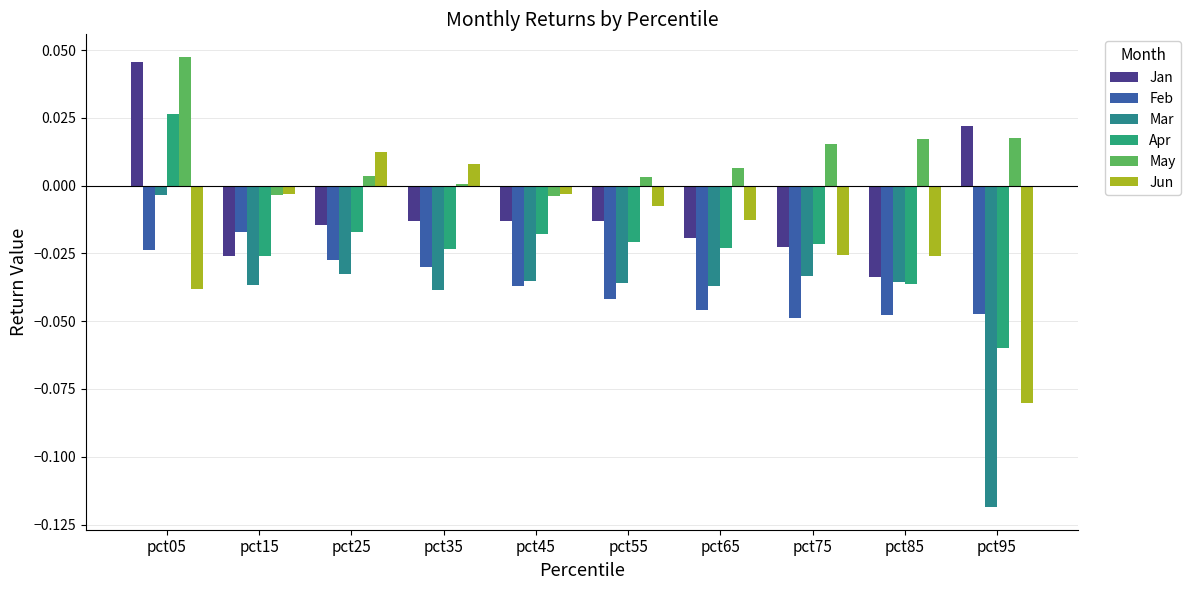

What is the spread (max minus min) of values at pct05?

0.1